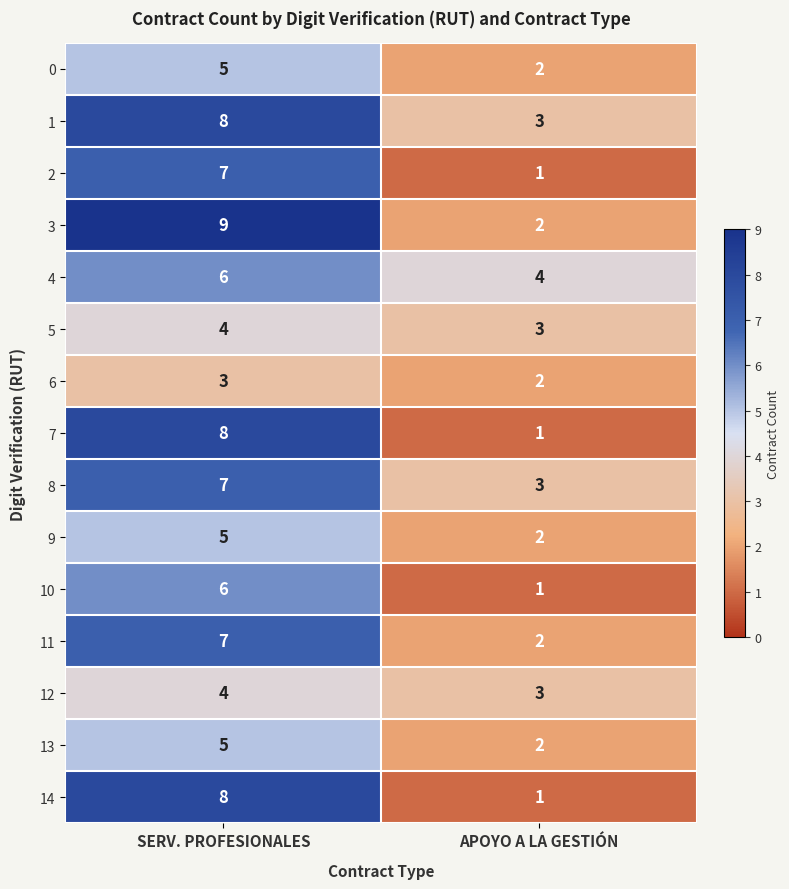

Reading right to left, extract all data points from this chart.

0: 2	5
1: 3	8
2: 1	7
3: 2	9
4: 4	6
5: 3	4
6: 2	3
7: 1	8
8: 3	7
9: 2	5
10: 1	6
11: 2	7
12: 3	4
13: 2	5
14: 1	8